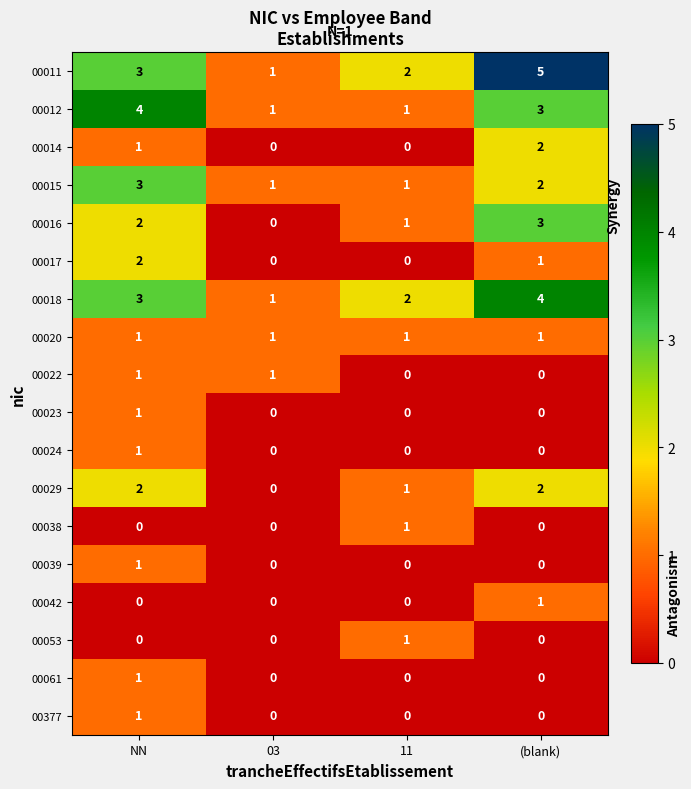

What is the total value across all series at NN?

27